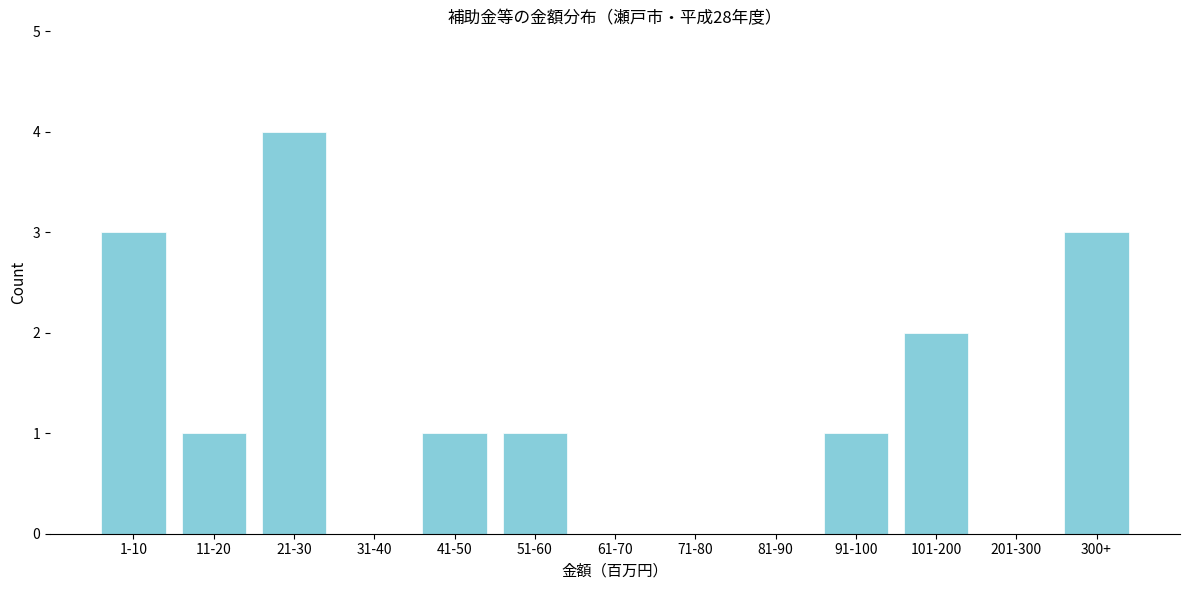

Reading right to left, what are all the values shown in this chart?

300+=3	201-300=0	101-200=2	91-100=1	81-90=0	71-80=0	61-70=0	51-60=1	41-50=1	31-40=0	21-30=4	11-20=1	1-10=3